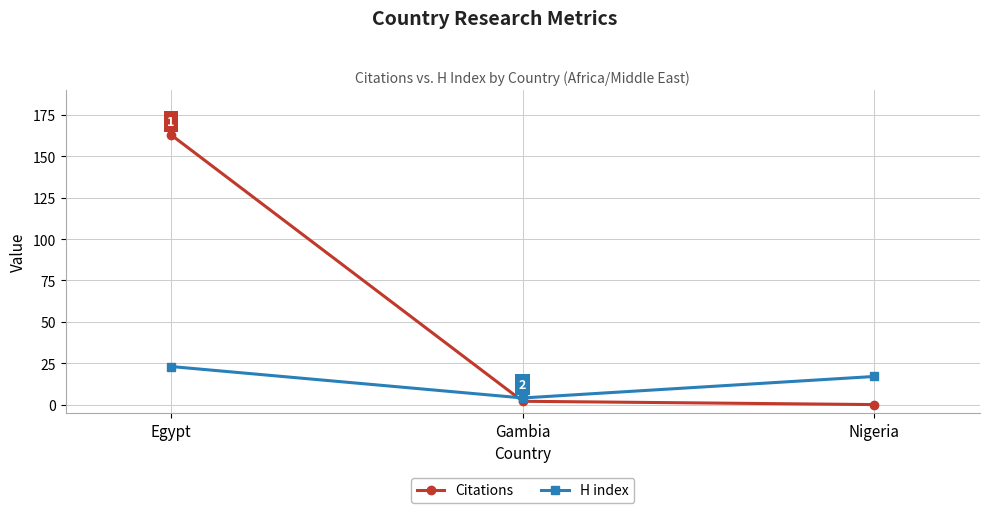

At which label does H index reach its peak?

Egypt